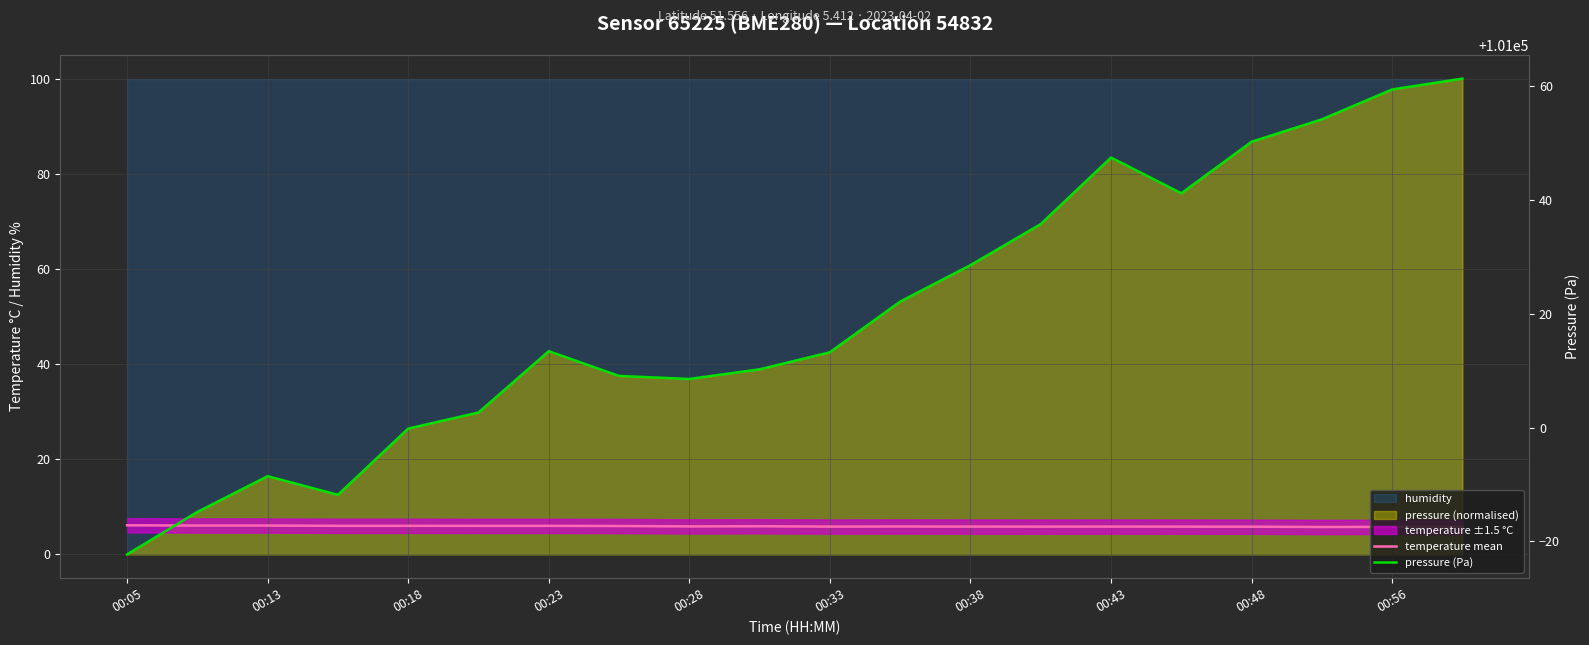

At 00:56, list the series in order from smallest to largest.

temperature mean, pressure (Pa)